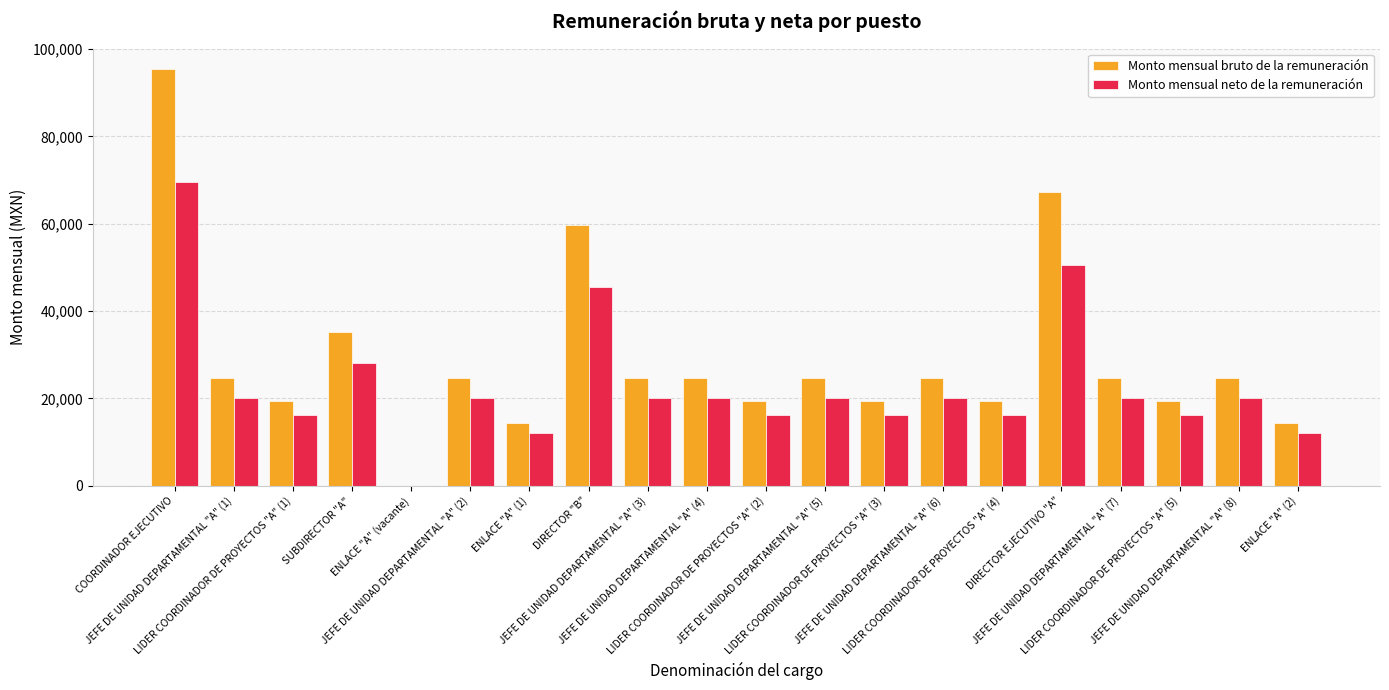

At which category is the sum across all series the highest?

COORDINADOR EJECUTIVO